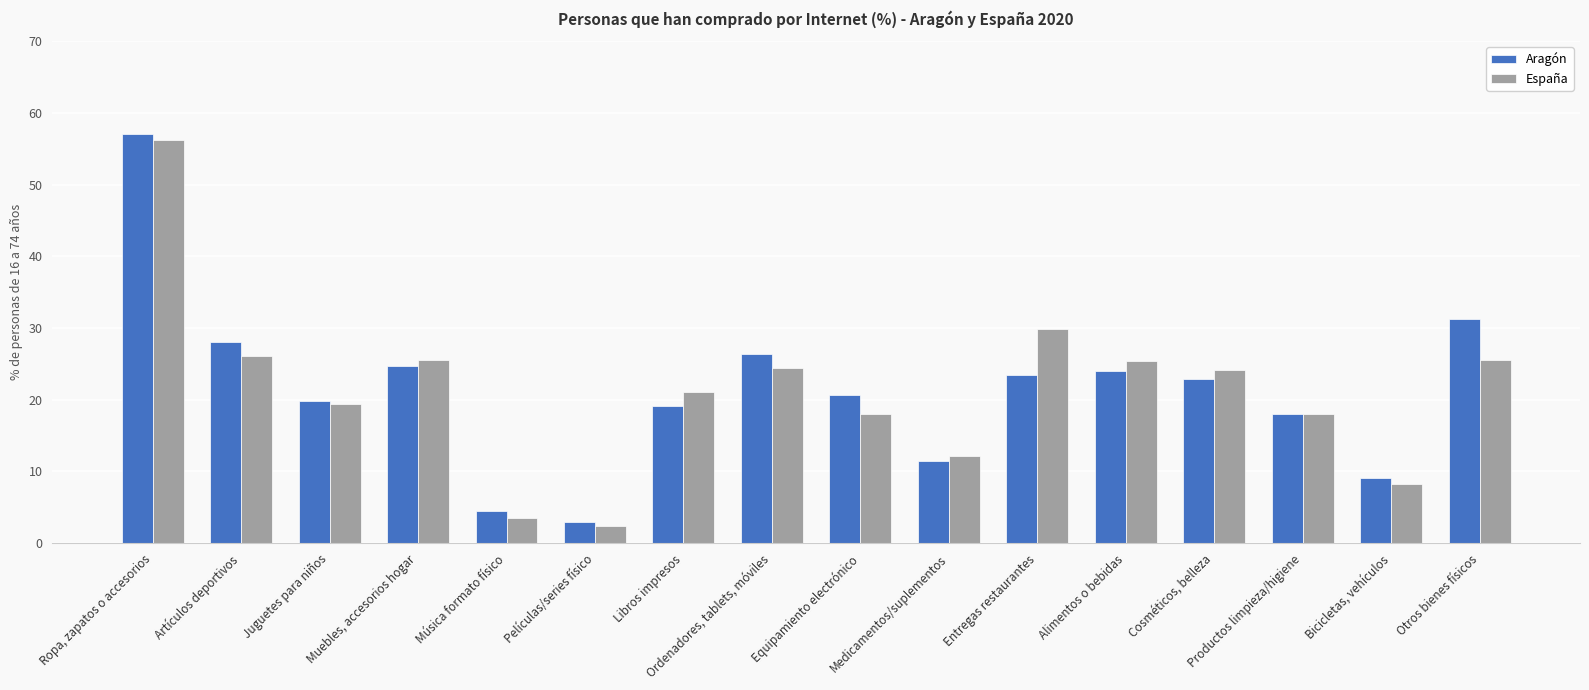

Rank the series at Entregas restaurantes from highest to lowest value.

España, Aragón